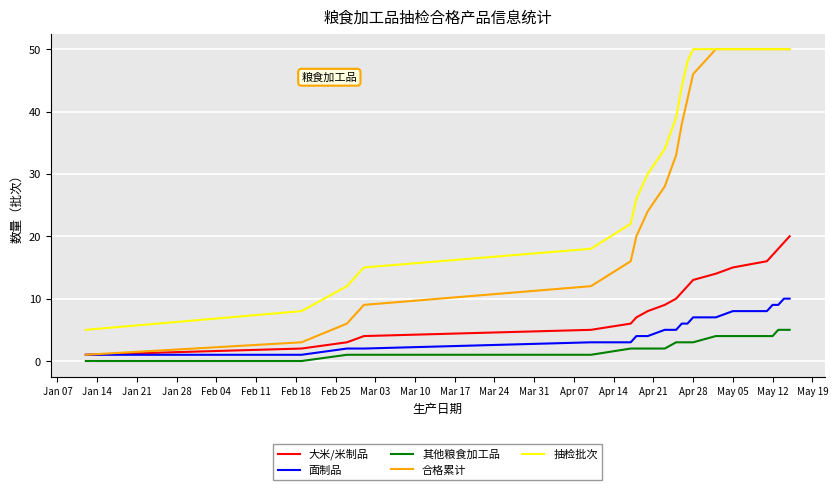

What is the greatest value displayed?

50